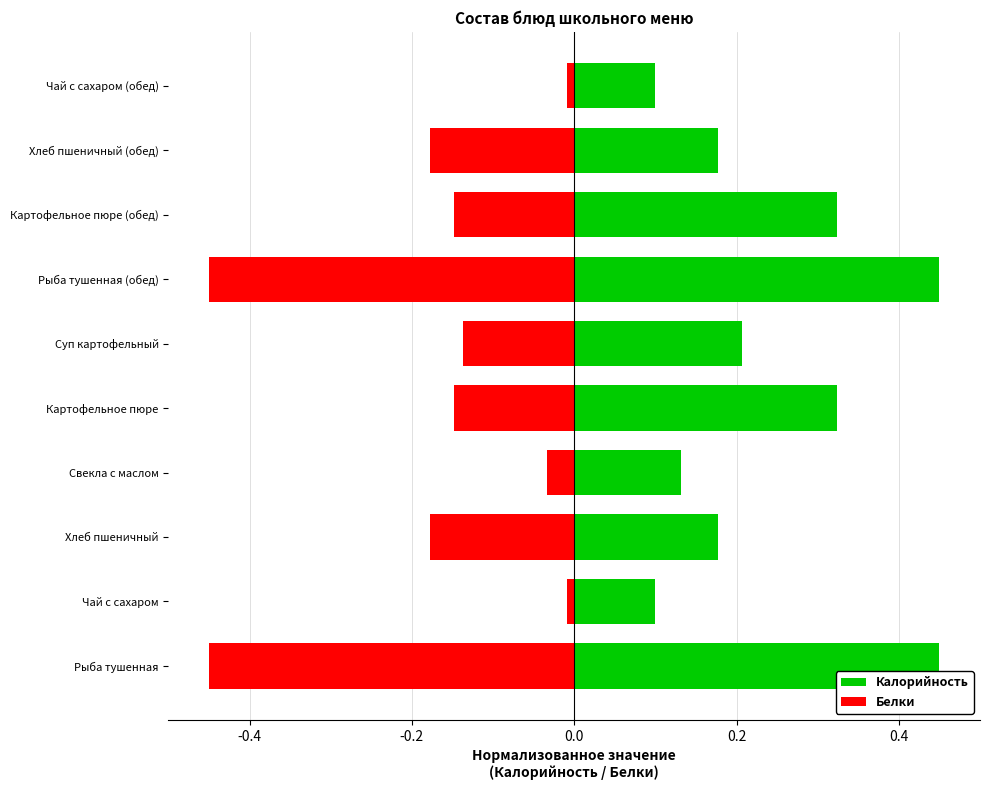

The value of Калорийность at Суп картофельный is 0.3. True or false?

False